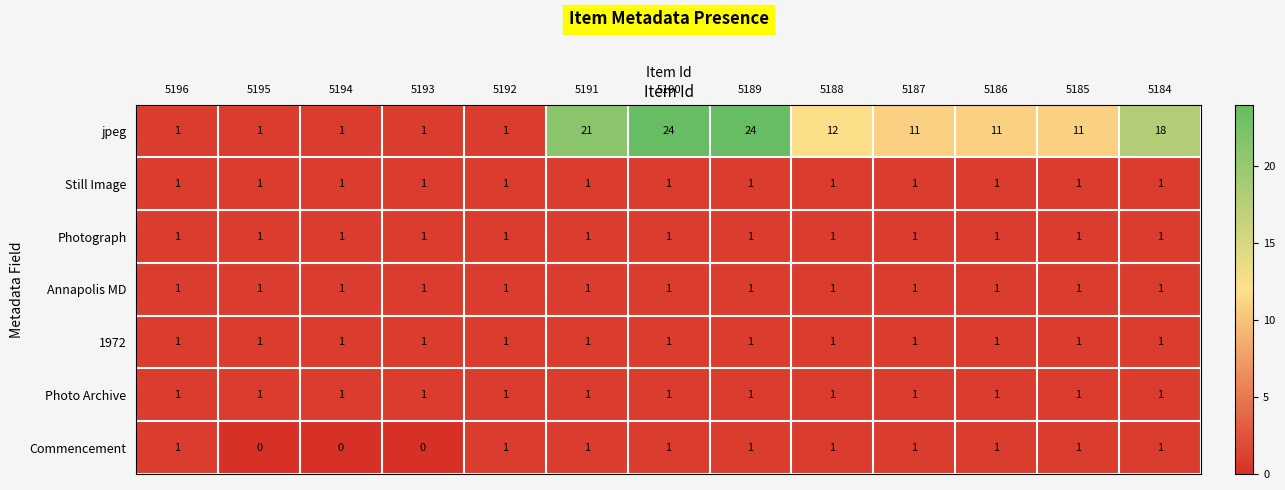

At how many categories does at least one series exceed 7?

8